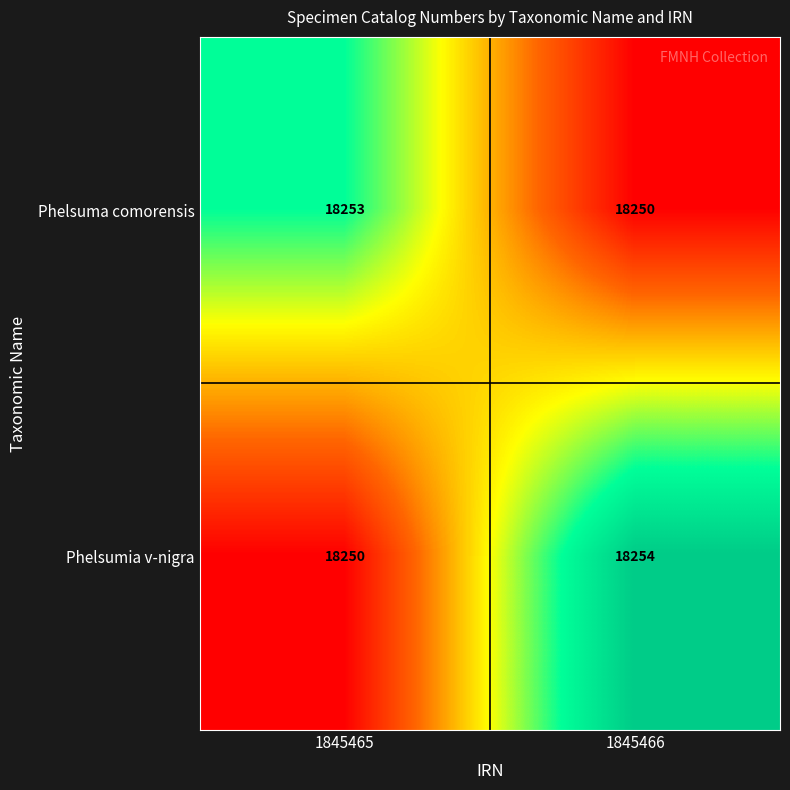

The value of Phelsuma comorensis at 1845465 is 18253. True or false?

True